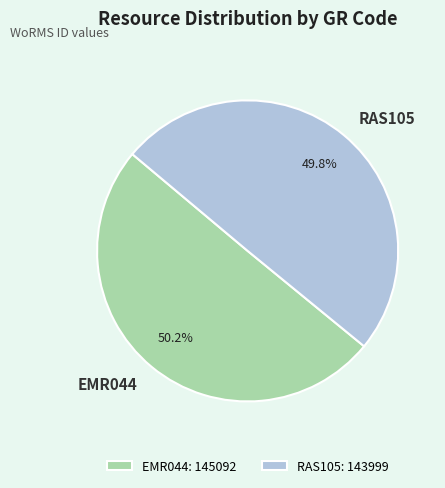

Is it true that EMR044 is 50% of the pie?

True